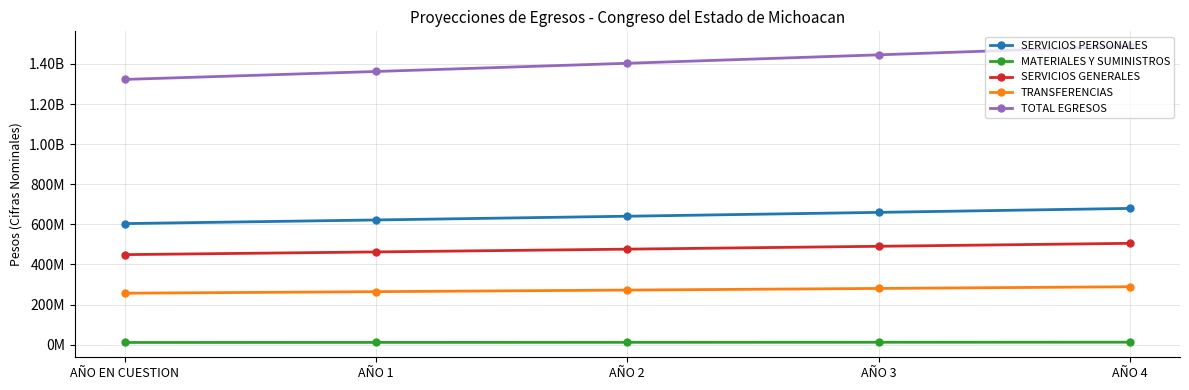

Does the chart have visible grid lines?

Yes